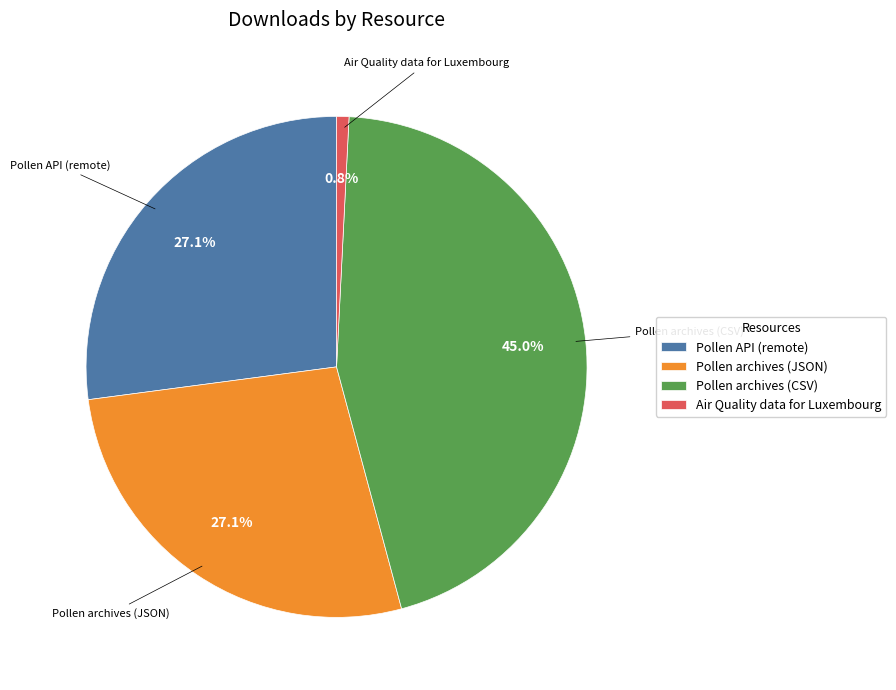

Does any single category account for the majority?

No